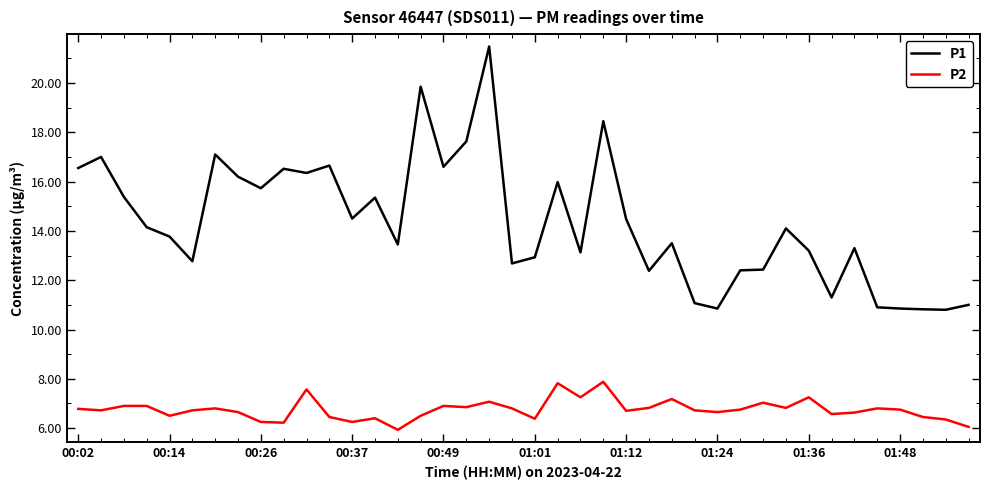

What is the minimum value shown in the chart?

5.9